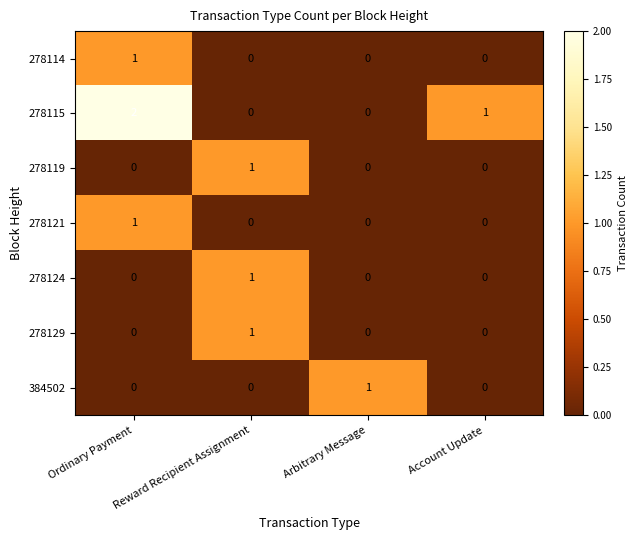

Which series has the largest range (max minus min)?

278115